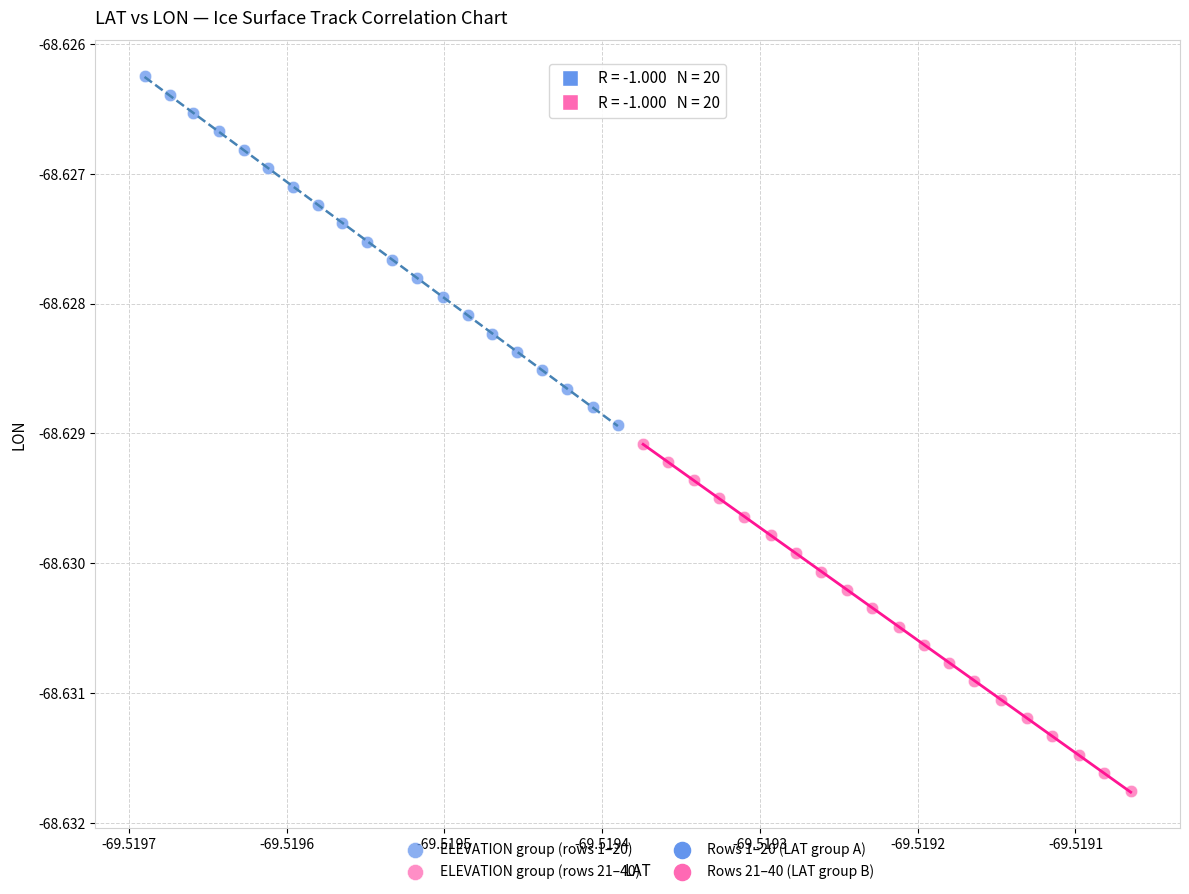

Which series contains the highest Y value?

ELEVATION group (rows 1–20)